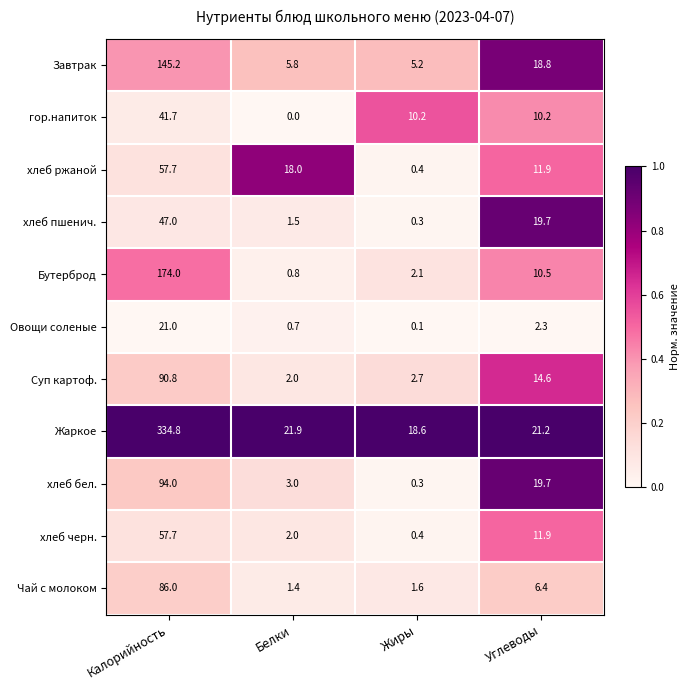

What is the difference between the maximum and minimum values in the Жаркое series?

316.2